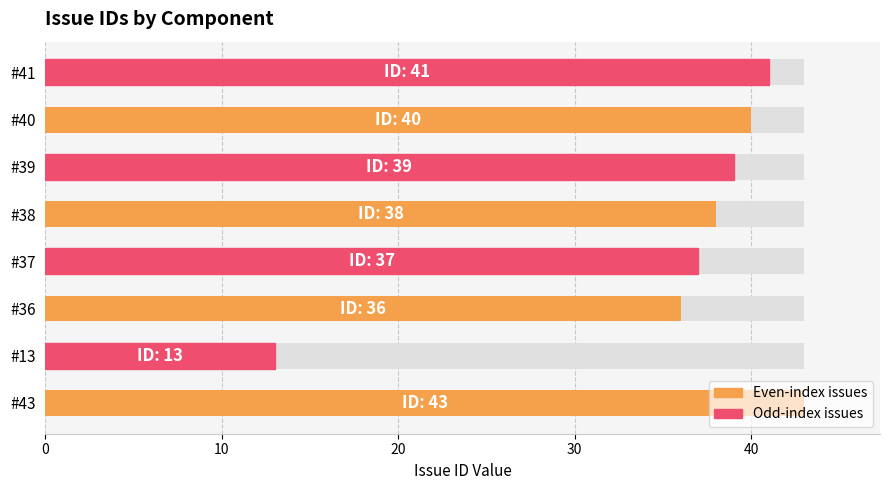

What is the maximum value shown in the chart?

43